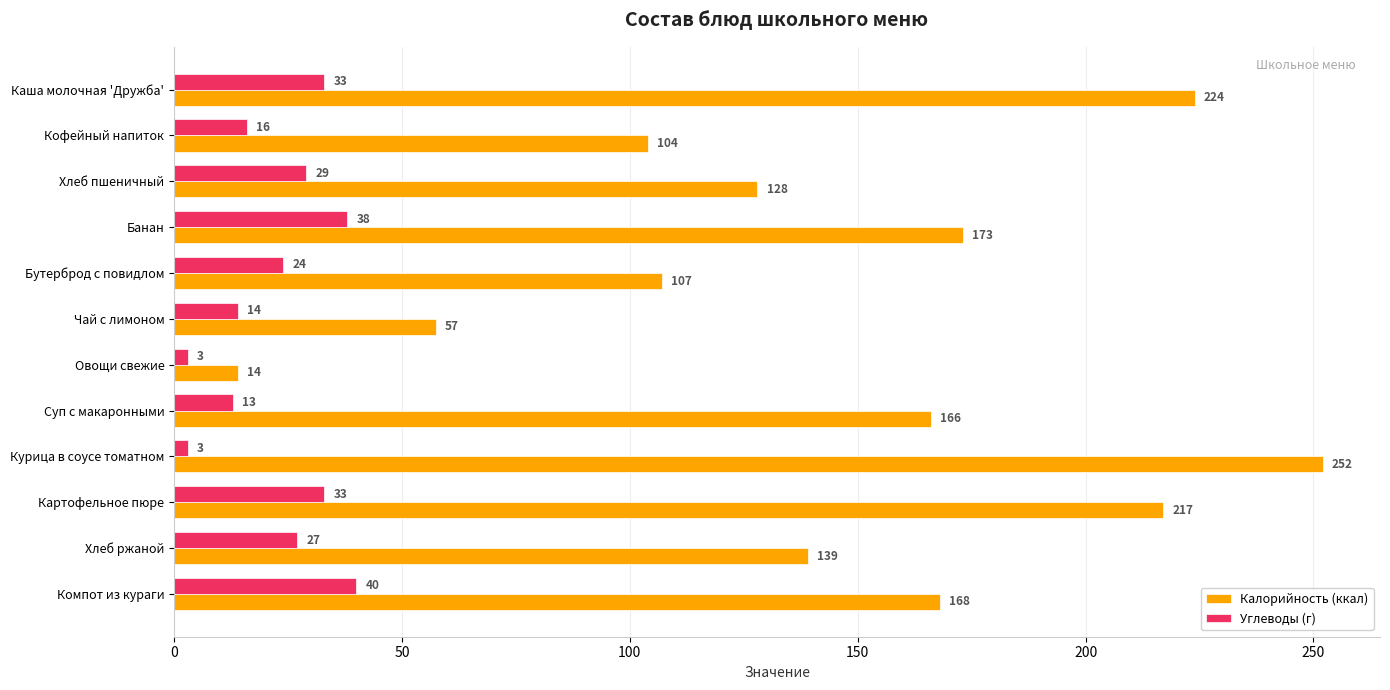

What is the difference between the maximum and second lowest values in the Углеводы (г) series?

37.0